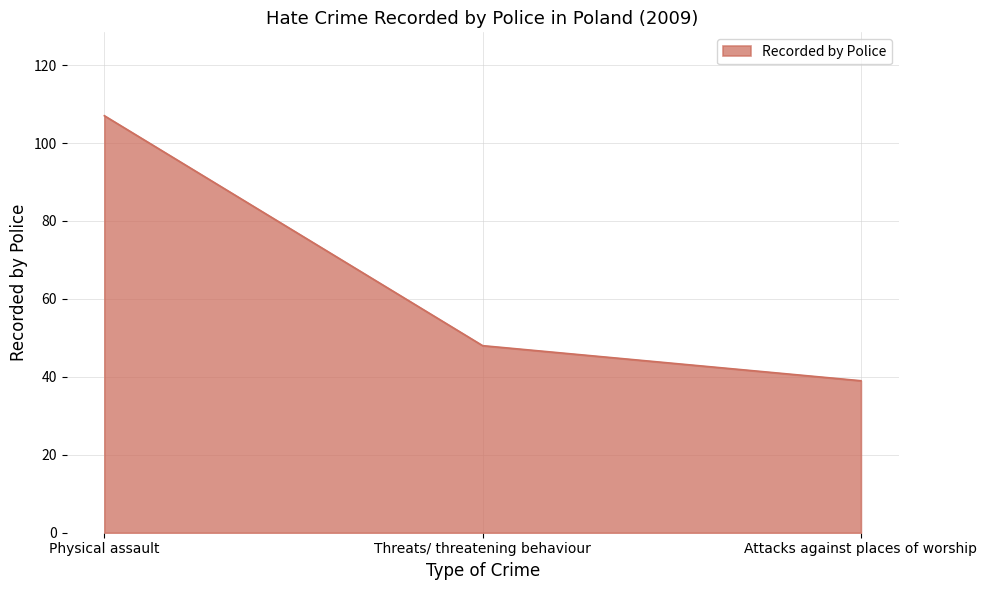

What is the change in value from Physical assault to Attacks against places of worship?

-68